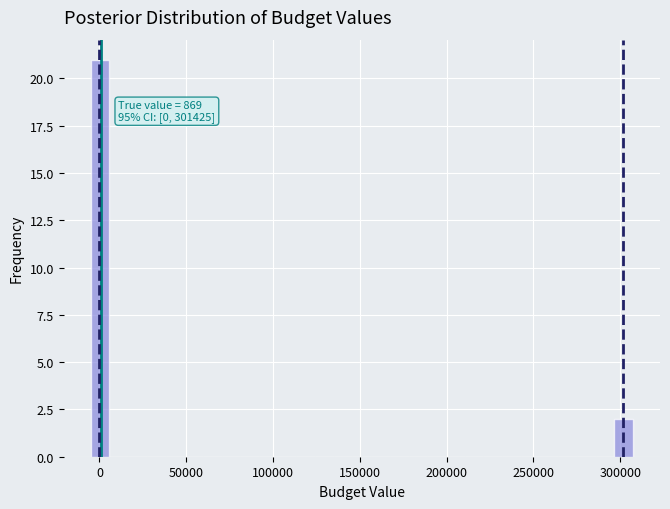

Around what value on the x-axis is the tallest bar? Give the approximate position of its centre, as read against the axis.

0